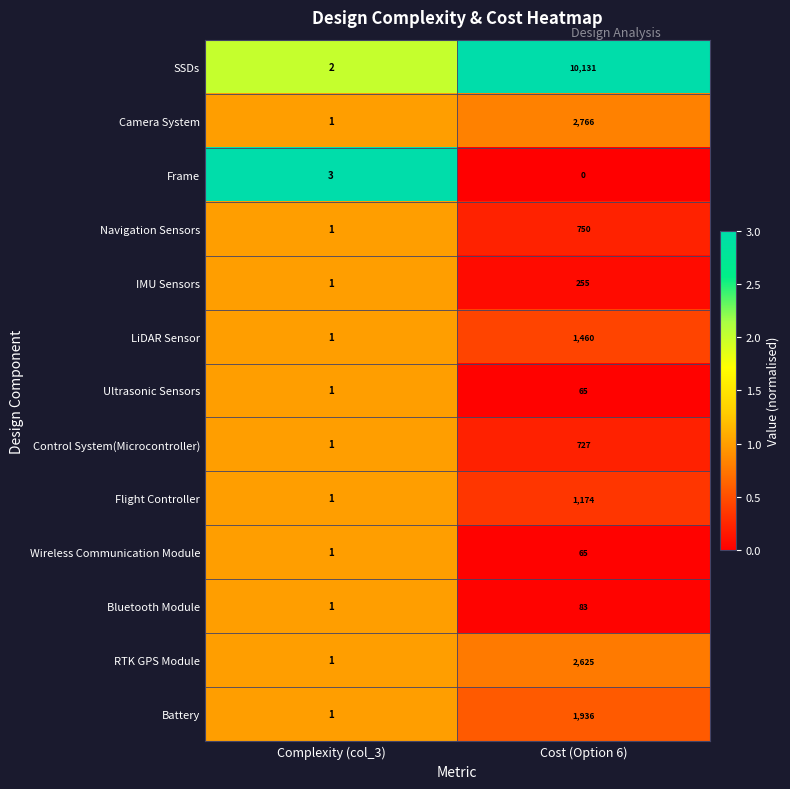

Which series changed the most between Complexity (col_3) and Cost (Option 6)?

SSDs